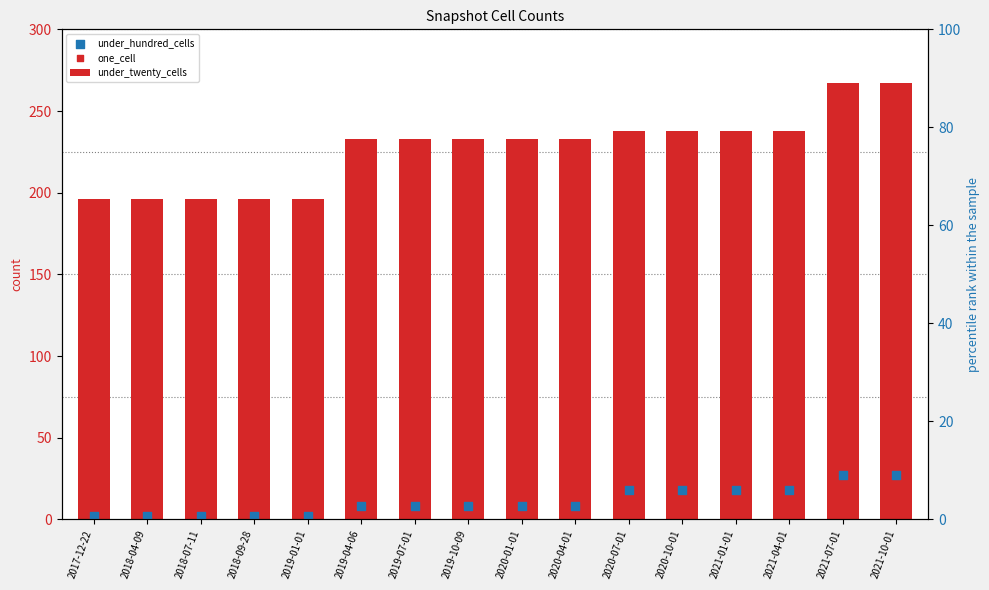

At how many categories does at least one series exceed 203?

11